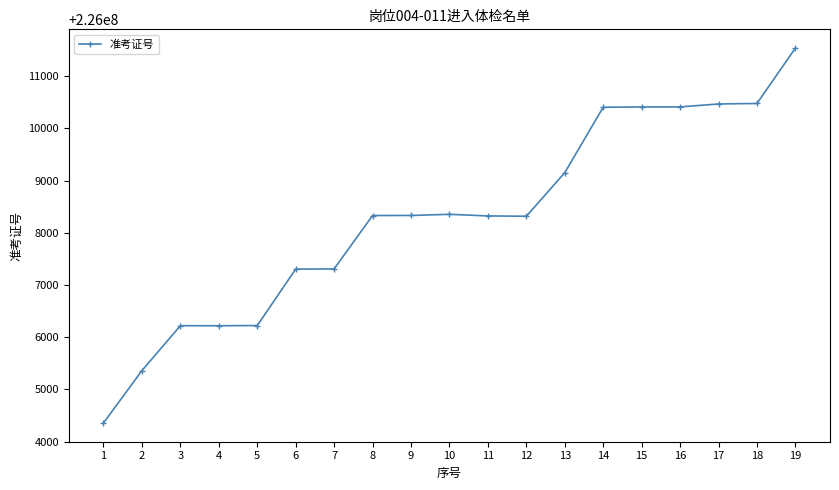

The value at 5 is 342629323. True or false?

False